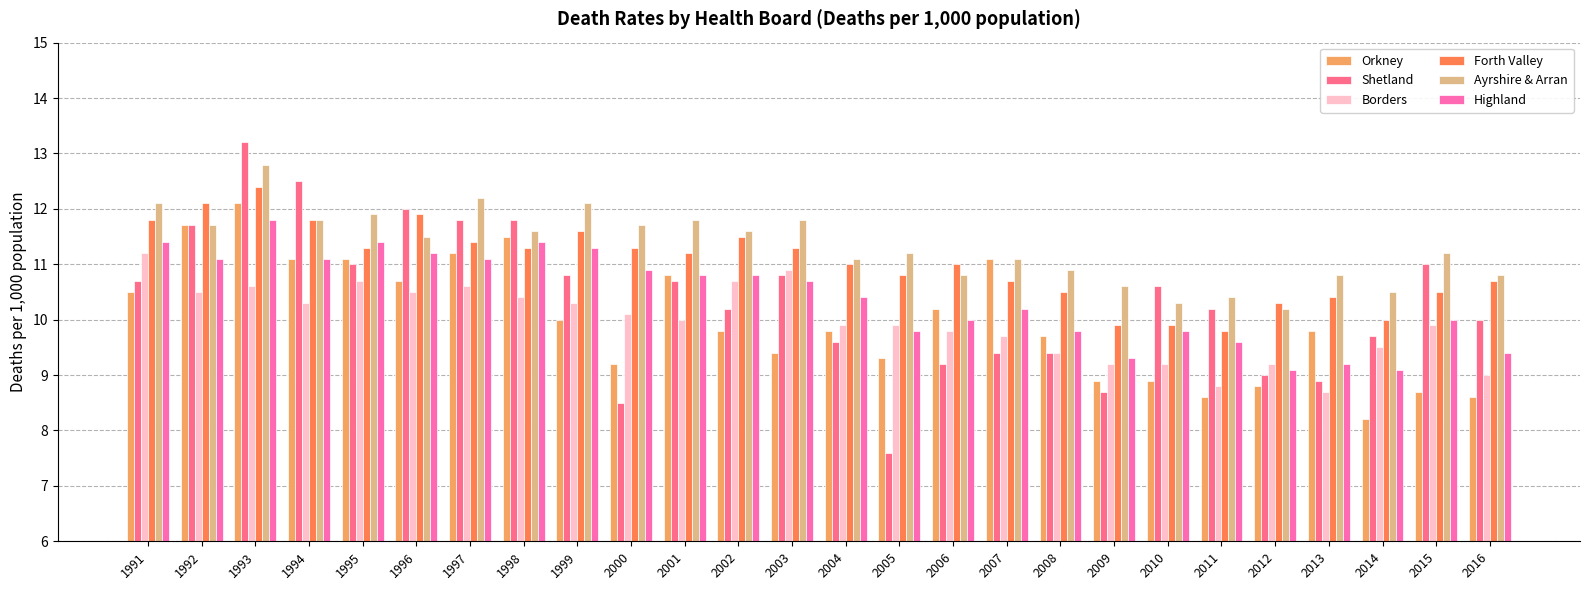

What is the minimum value shown in the chart?

7.6